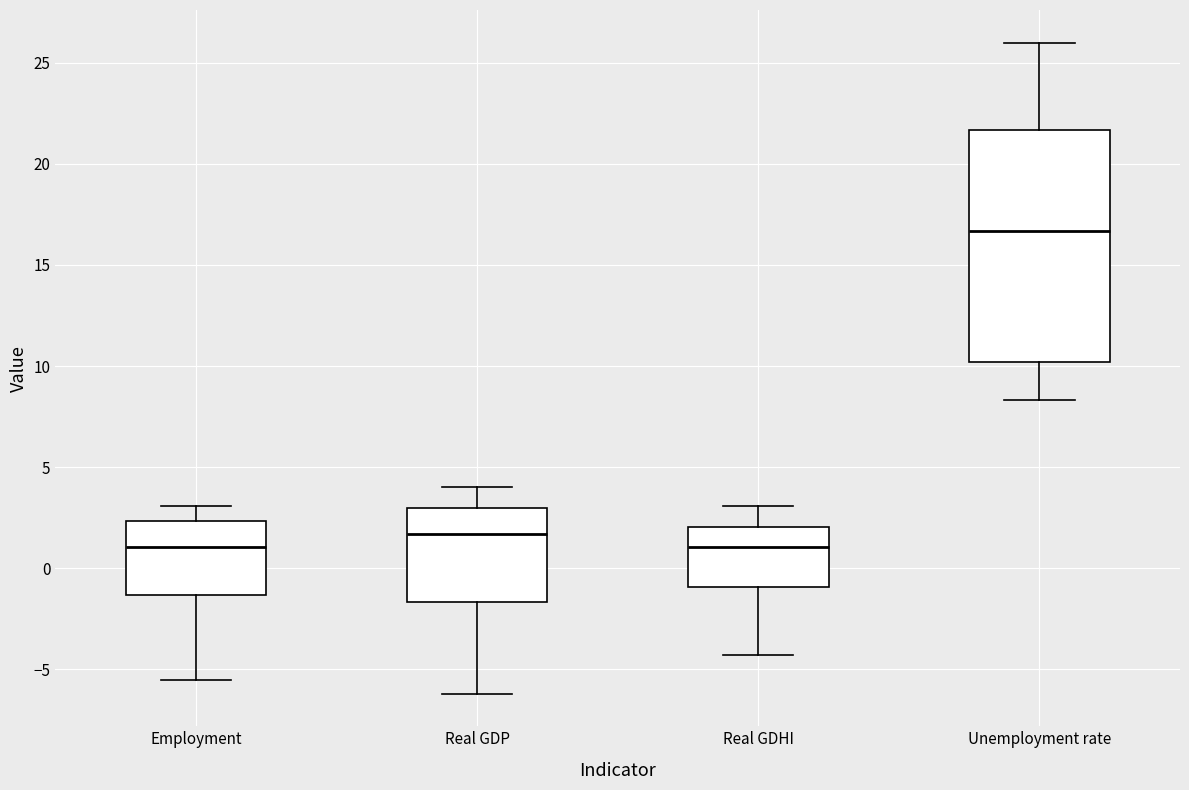

Reading left to right, transcribe this box plot: for each box, give where its median line is, the range the box spans, and where its two whiskers end, as read against the y-axis. The values are not printed on the chart, so give them approximately, as read against the axis.

Employment: median 1.0, box -1.5 to 2.5, whiskers -5.5 to 3.0
Real GDP: median 1.5, box -1.5 to 3.0, whiskers -6.0 to 4.0
Real GDHI: median 1.0, box -1.0 to 2.0, whiskers -4.5 to 3.0
Unemployment rate: median 16.5, box 10.0 to 21.5, whiskers 8.5 to 26.0